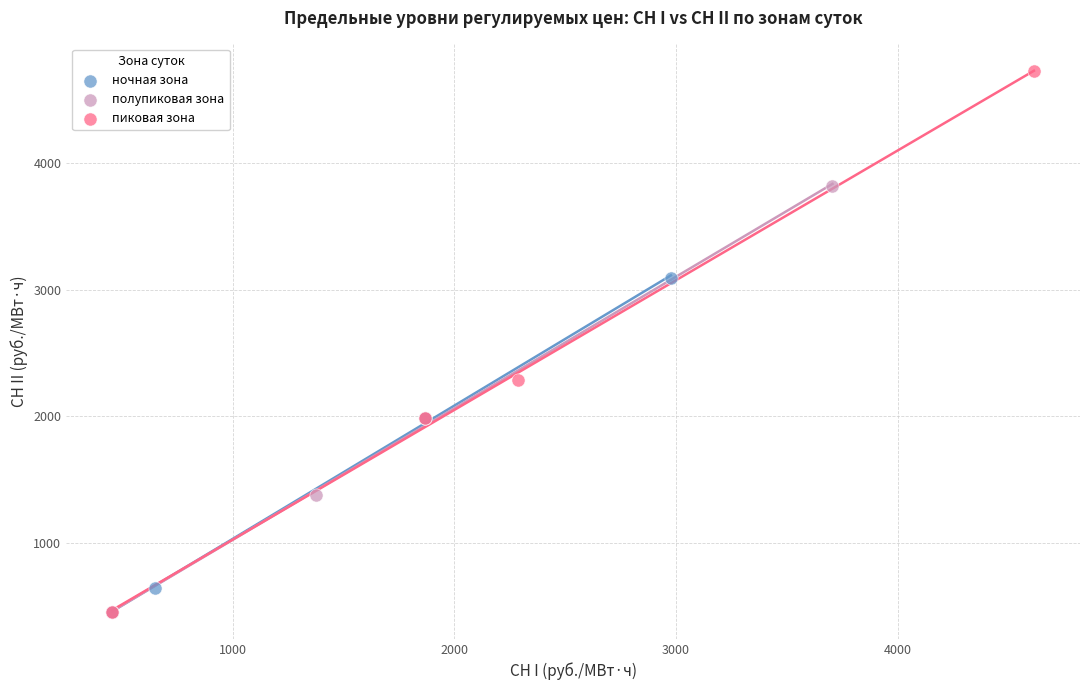

Which series contains the highest Y value?

пиковая зона